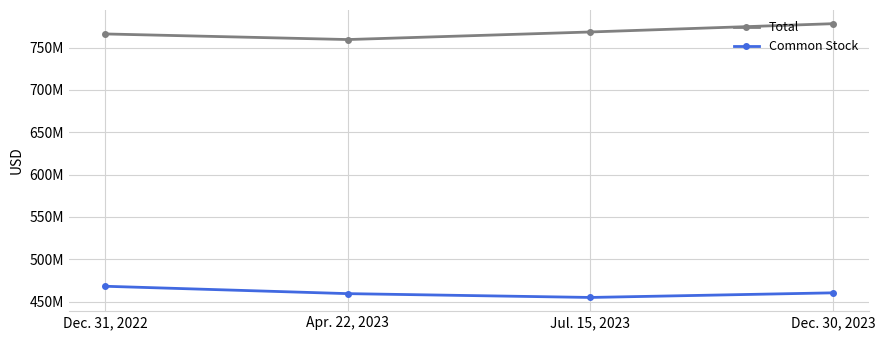

At how many categories does at least one series exceed 748988683?

4